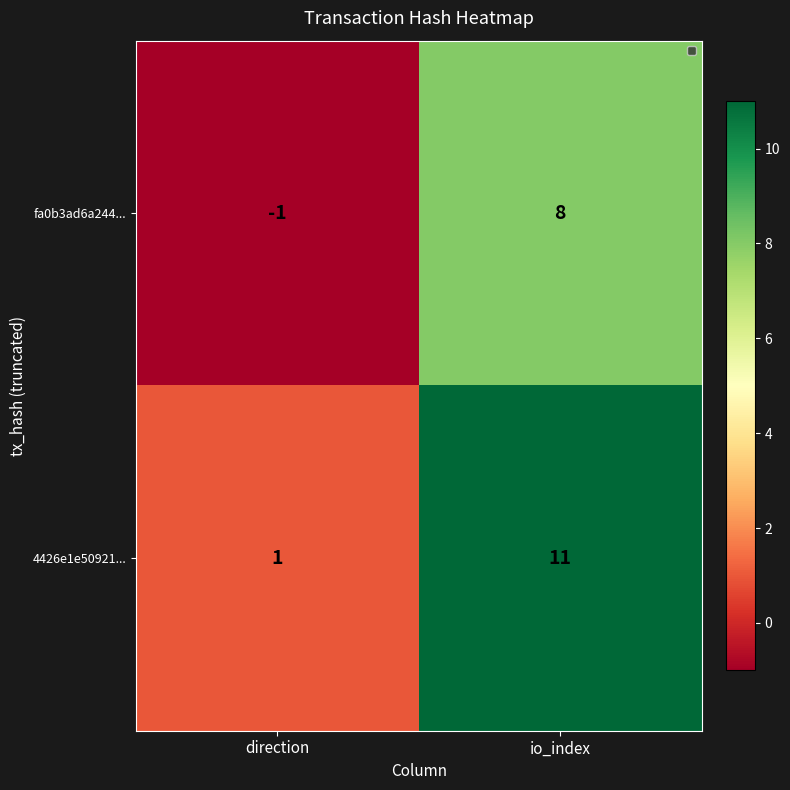

Rank the series at io_index from highest to lowest value.

4426e1e50921..., fa0b3ad6a244...